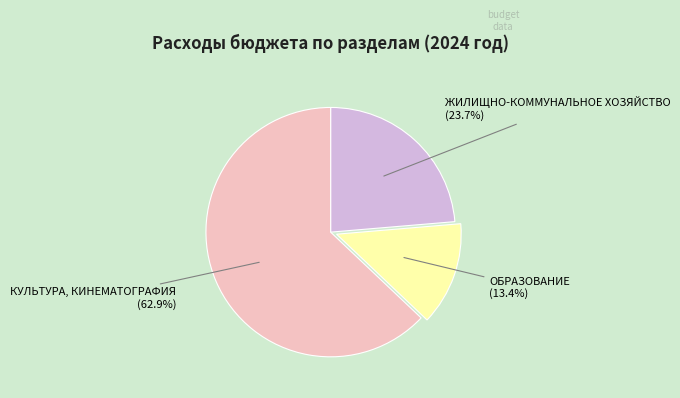

How many segments does this pie chart have?

3